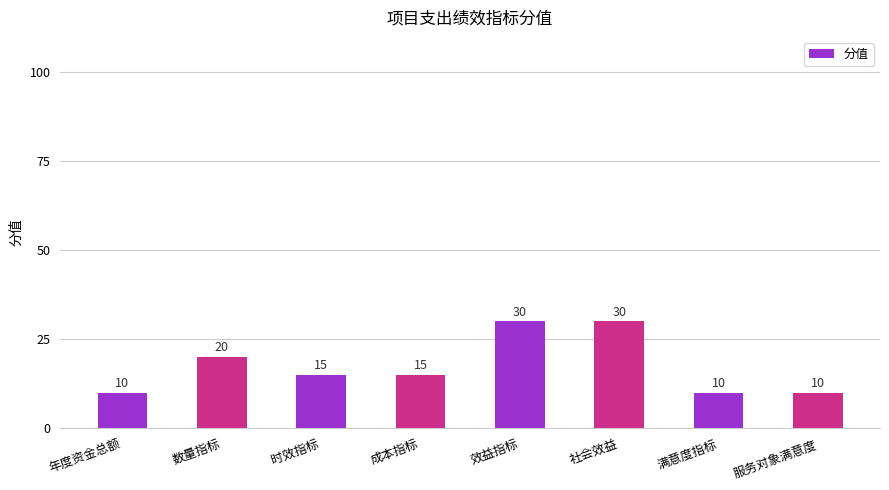

What is the greatest value displayed?

30